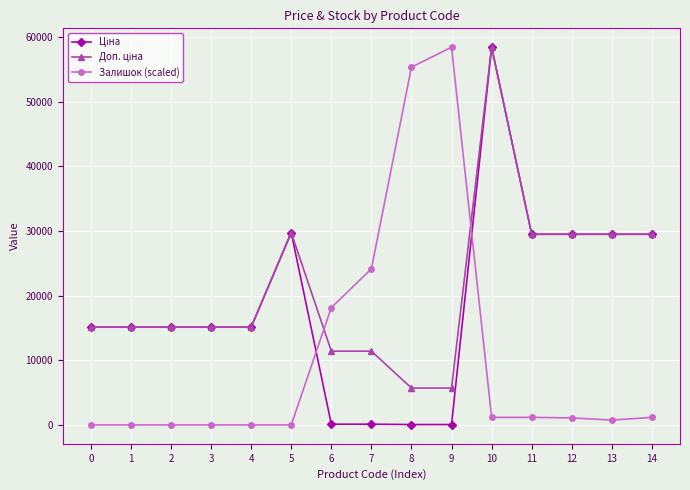

Is this an area chart (filled region under the line)?

No